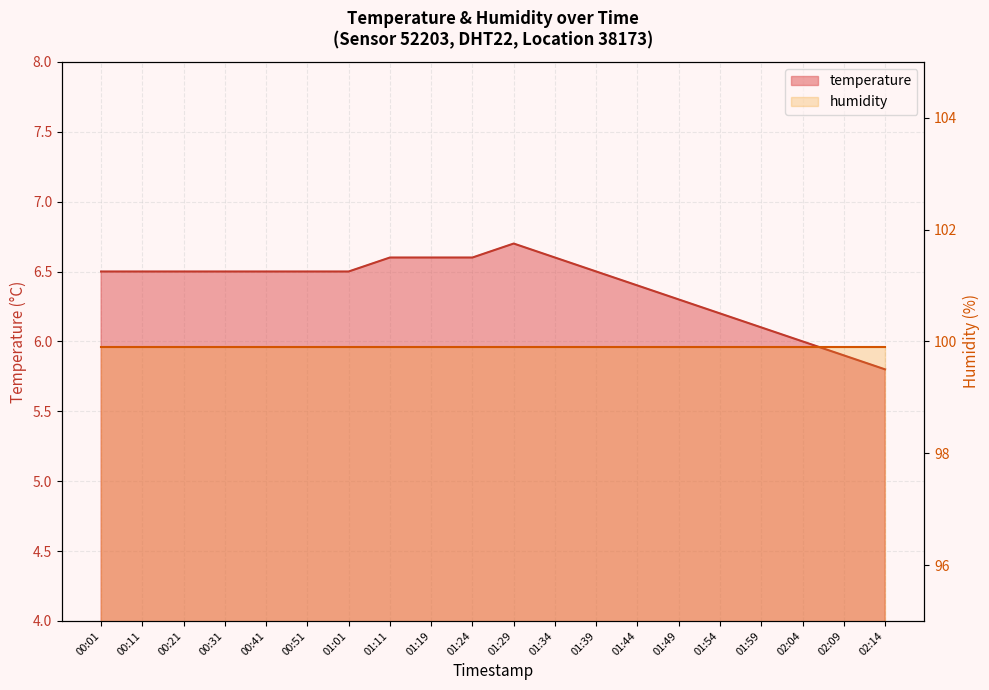

What is the difference between the maximum and minimum values?

0.9